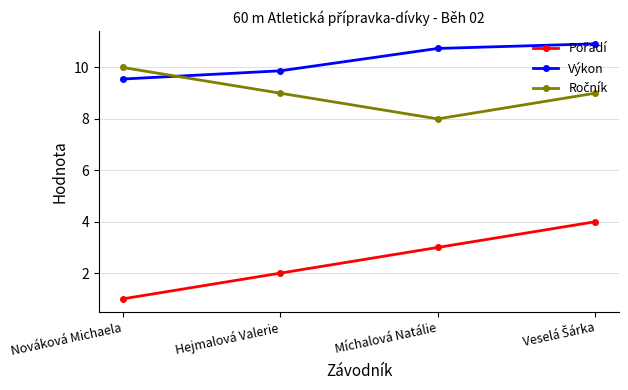

True or false: Výkon has more than 1 points higher than both neighbors.

False